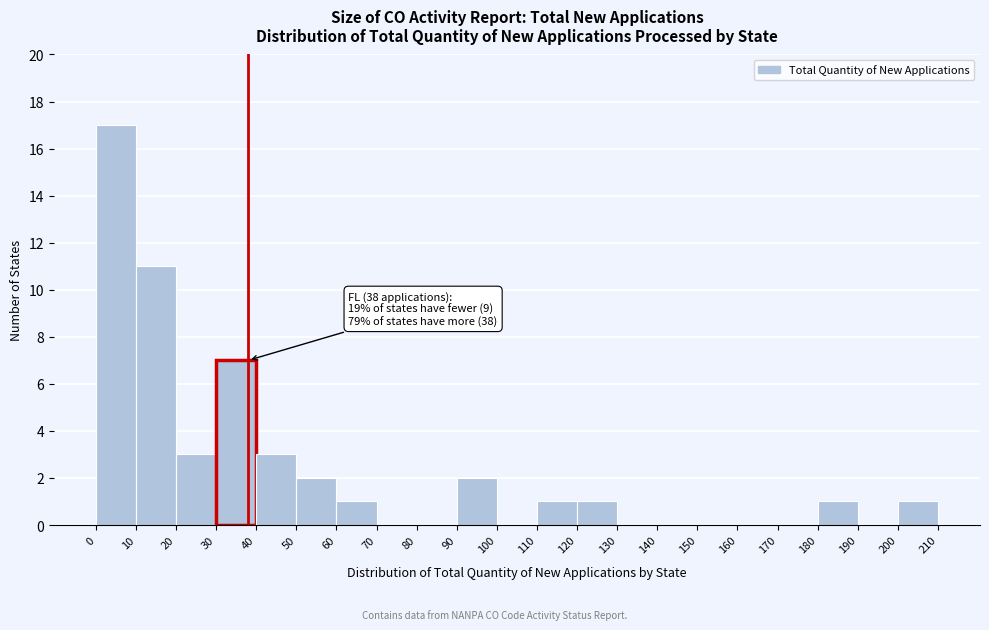

Which range on the x-axis has the tallest bar?

0 to 10